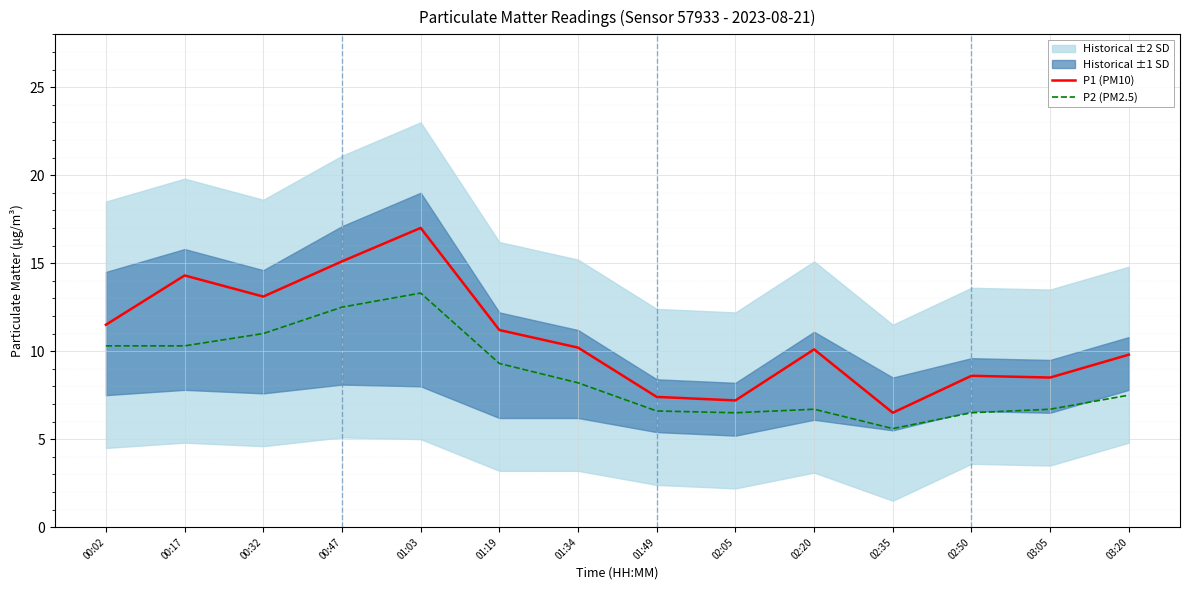

How many lines are shown in the chart?

2